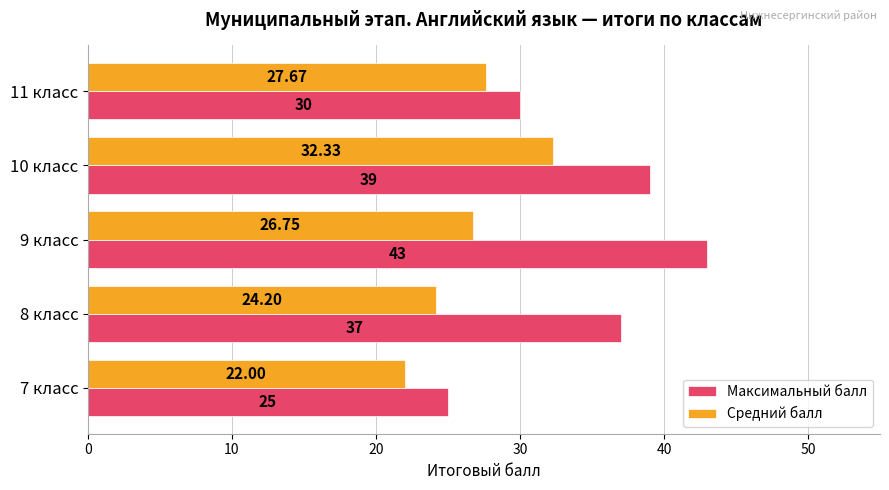

What is the average value of the Средний балл series?

26.6